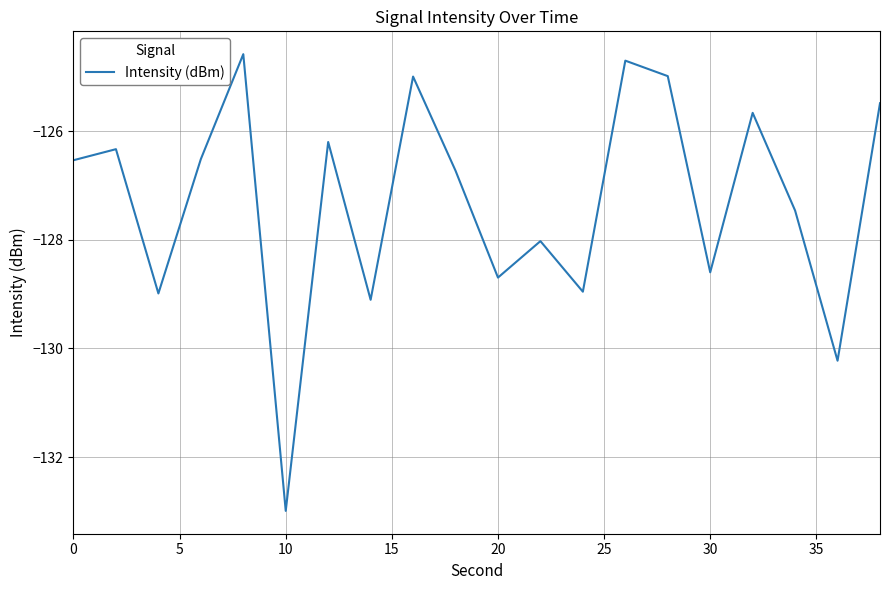

What is the maximum value shown in the chart?

-124.6